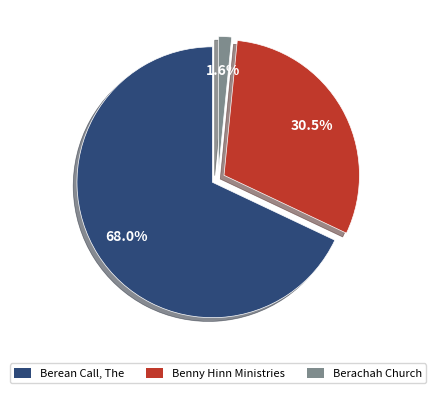

Does any single category account for the majority?

Yes